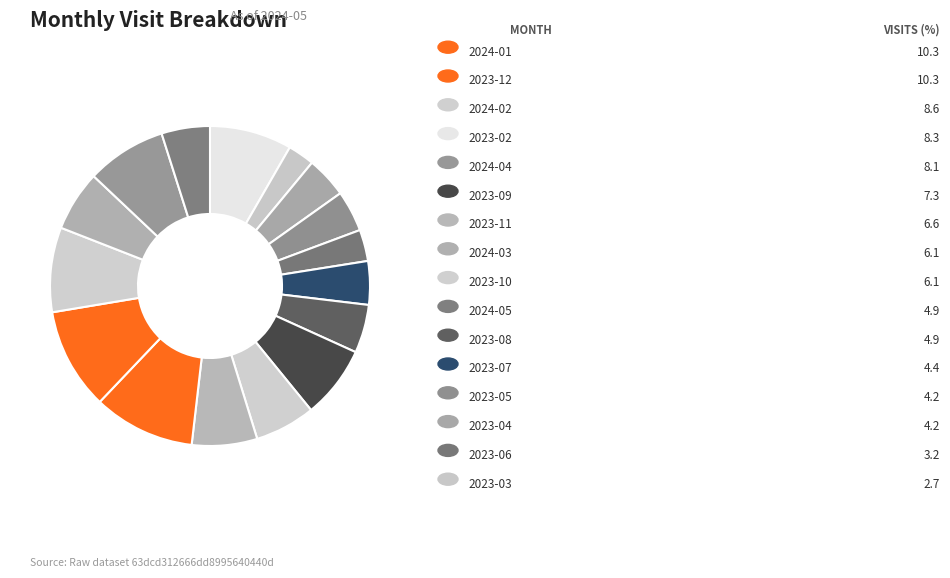

Count the number of slices in the pie.

16